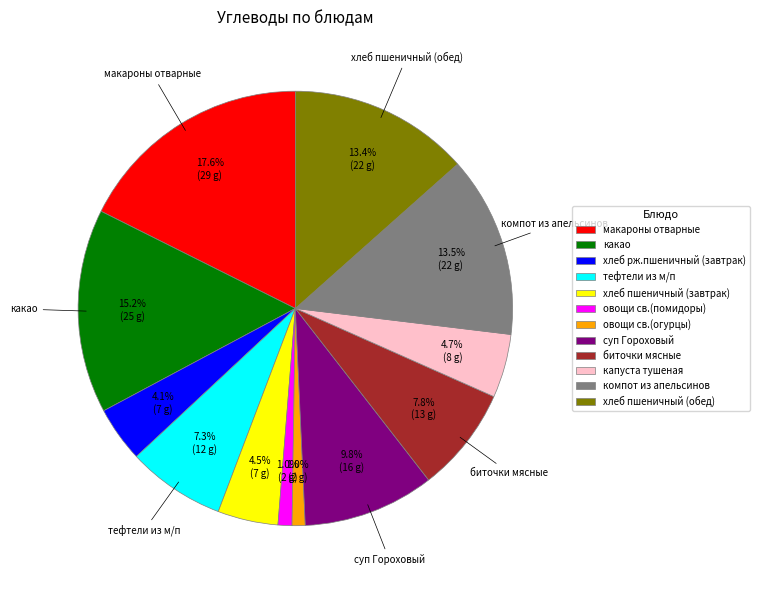

Does тефтели из м/п account for over 50% of the chart?

No